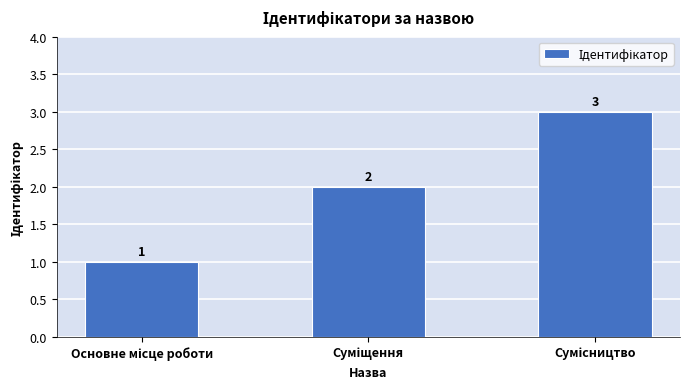

What is the minimum value shown in the chart?

1